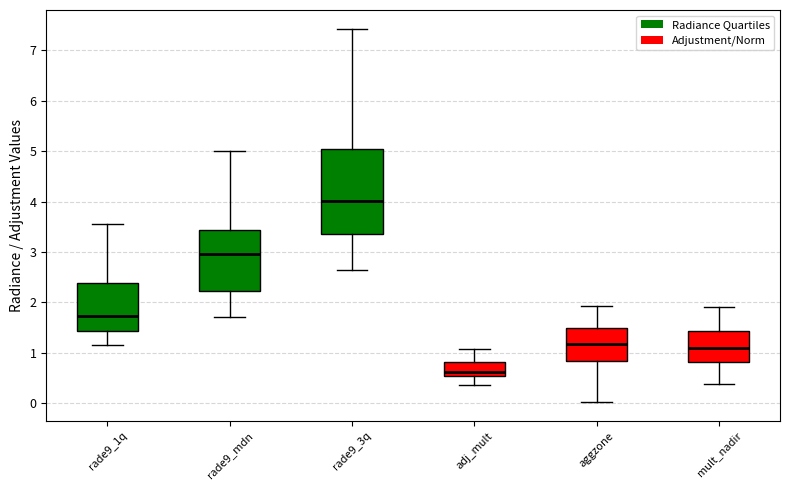

Reading left to right, transcribe this box plot: for each box, give where its median line is, the range the box spans, and where its two whiskers end, as read against the y-axis. The values are not printed on the chart, so give them approximately, as read against the axis.

rade9_1q: median 1.7, box 1.4 to 2.4, whiskers 1.2 to 3.6
rade9_mdn: median 3.0, box 2.2 to 3.4, whiskers 1.7 to 5.0
rade9_3q: median 4.0, box 3.4 to 5.0, whiskers 2.6 to 7.4
adj_mult: median 0.6, box 0.5 to 0.8, whiskers 0.4 to 1.1
aggzone: median 1.2, box 0.8 to 1.5, whiskers 0.0 to 1.9
mult_nadir: median 1.1, box 0.8 to 1.4, whiskers 0.4 to 1.9